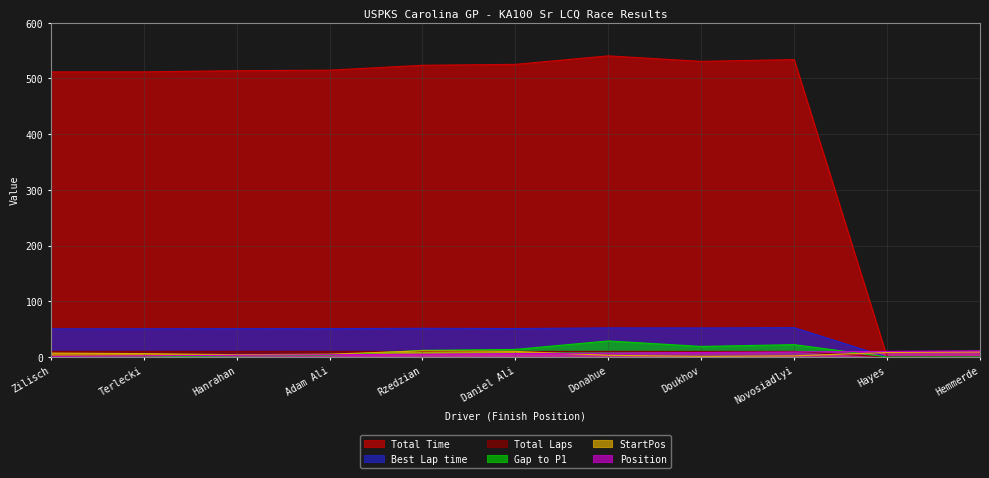

What is the greatest value displayed?

540.5